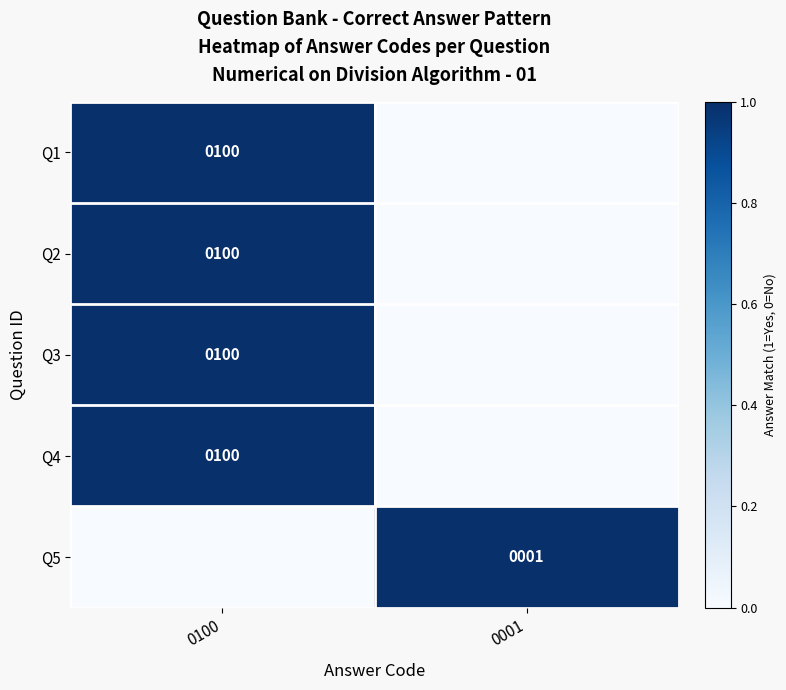

At which category is the sum across all series the highest?

0100